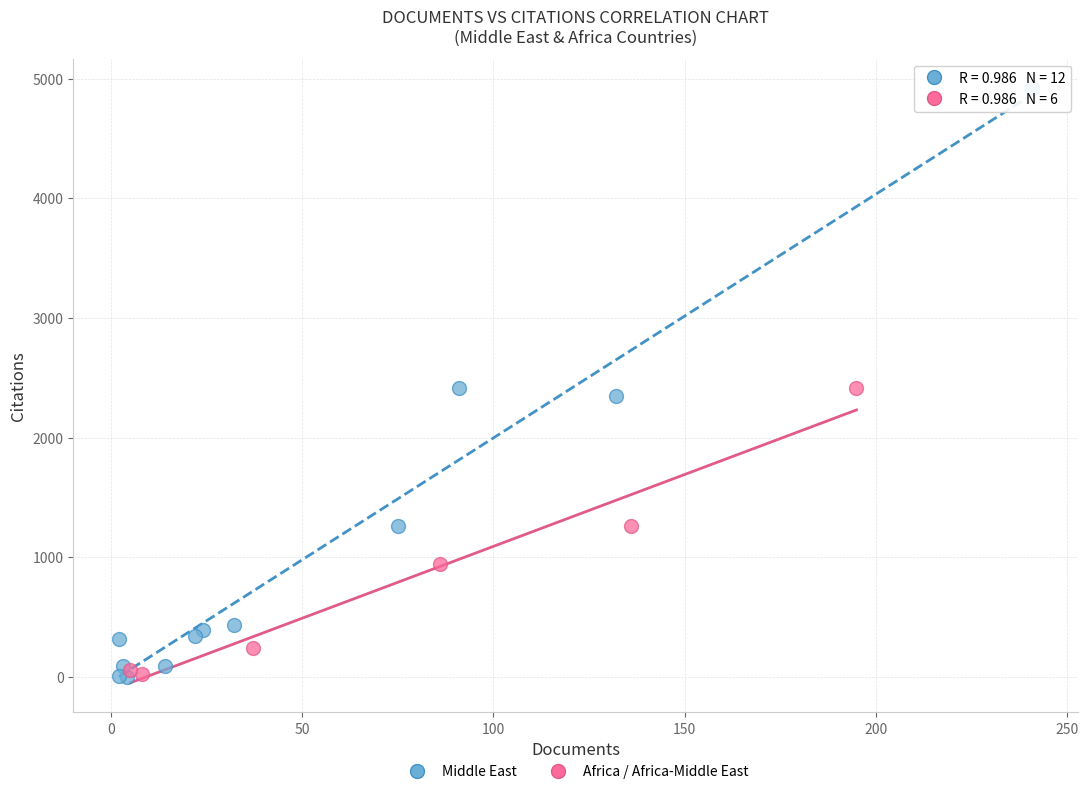

Which series reaches the maximum Y coordinate?

Middle East